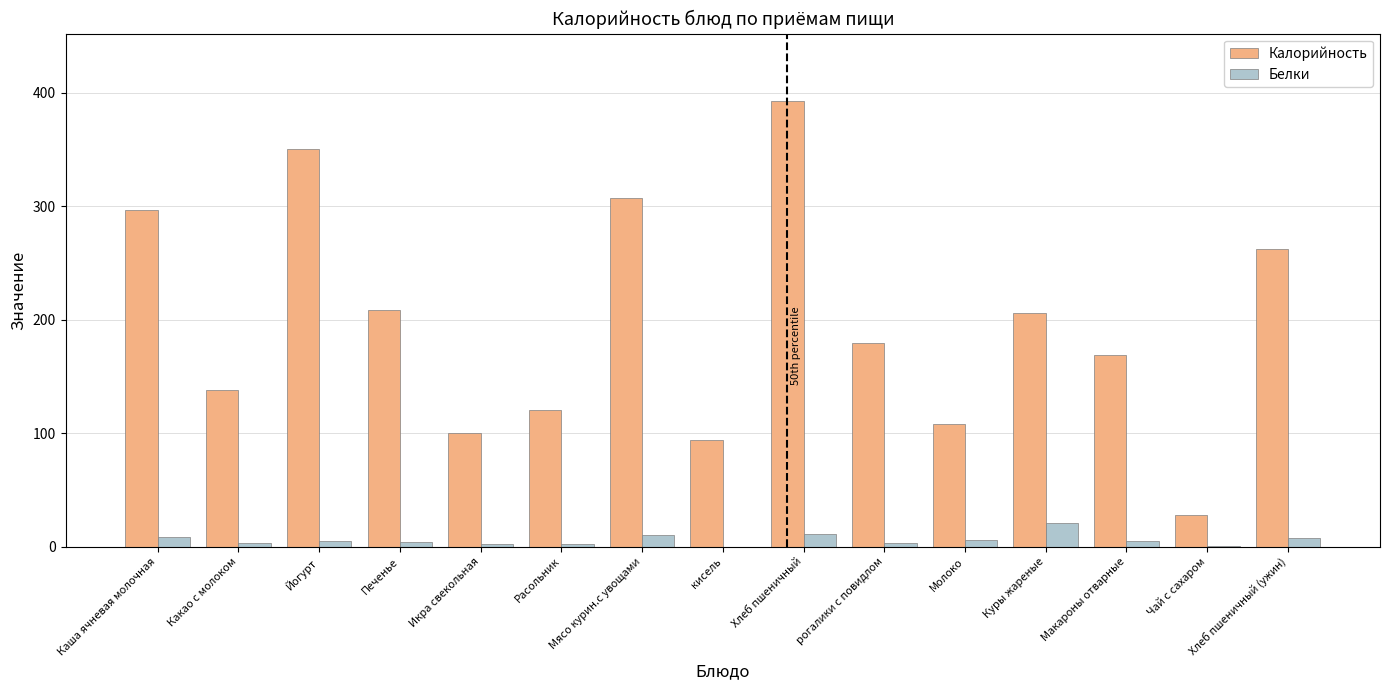

The value of Калорийность at Каша ячневая молочная is 296.6. True or false?

True